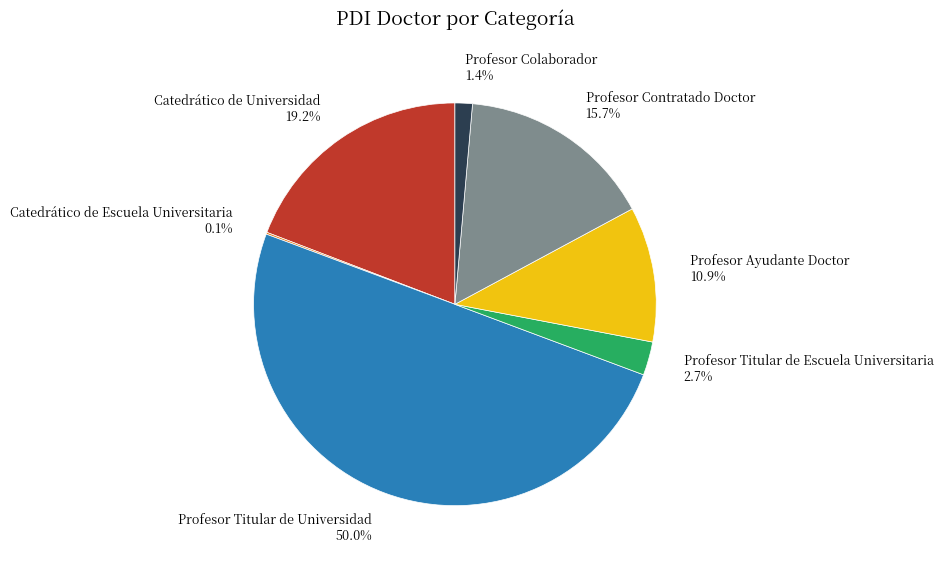

Is the sum of Profesor Titular de Escuela Universitaria 2.7% and Catedrático de Universidad 19.2% greater than half?

No